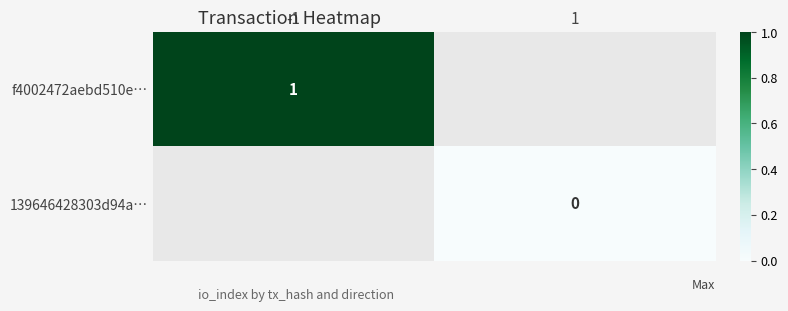

At how many categories does at least one series exceed 0?

1